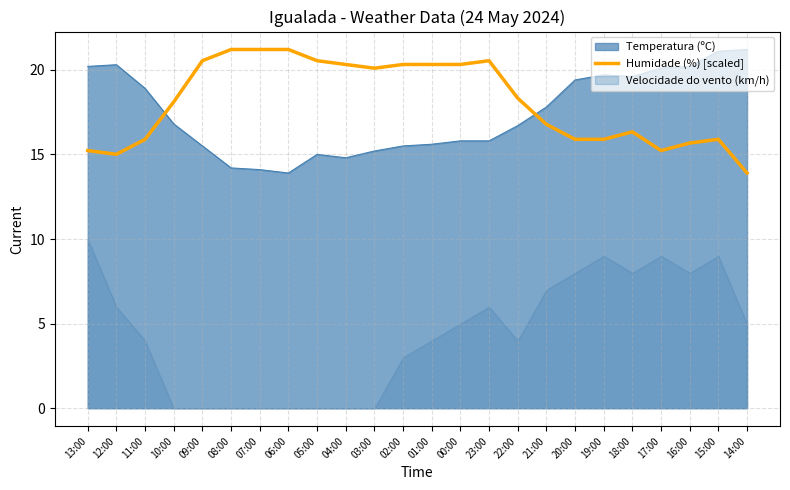

The value of Humidade (%) [scaled] at 08:00 is 21.2. True or false?

True